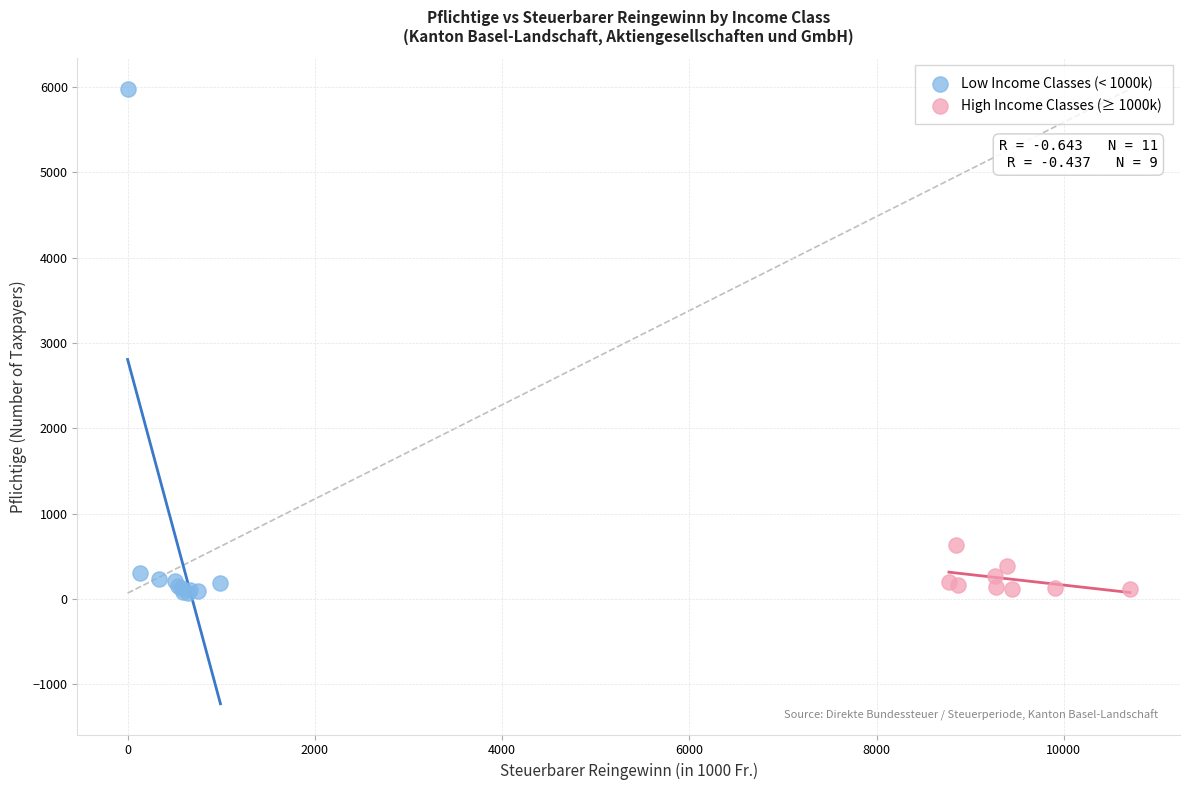

Which series has the widest spread of Y values?

Low Income Classes (< 1000k)